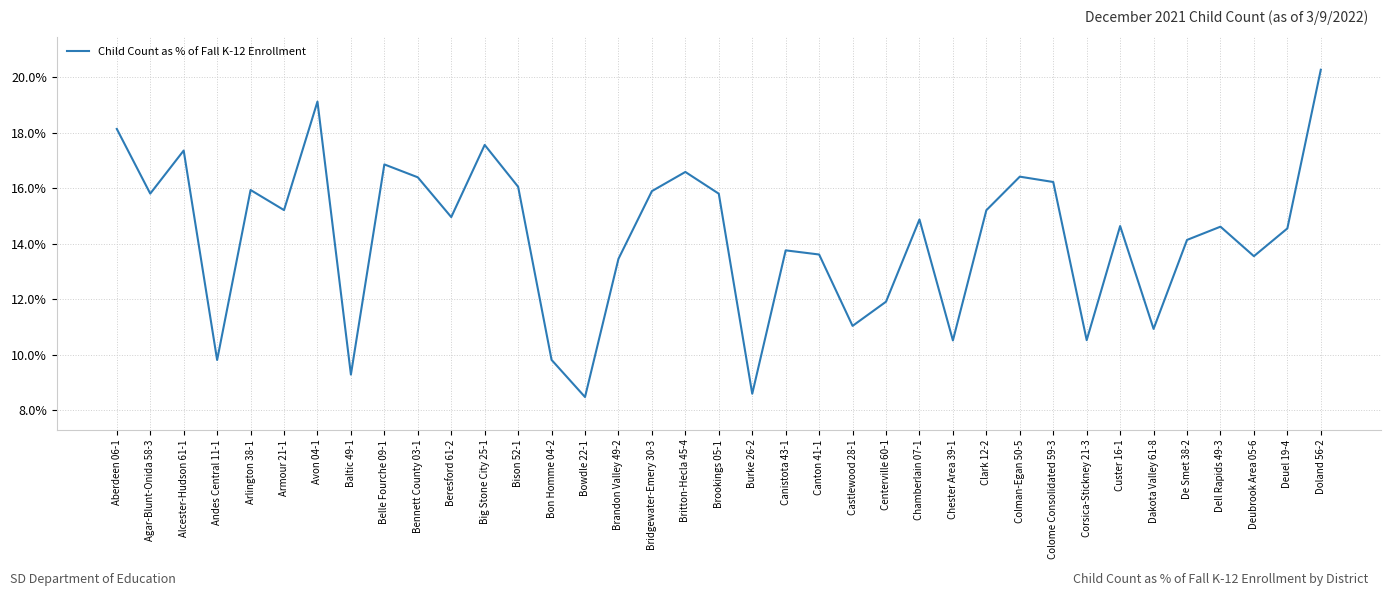

Is it true that the value at Bridgewater-Emery 30-3 is 0.2?

True